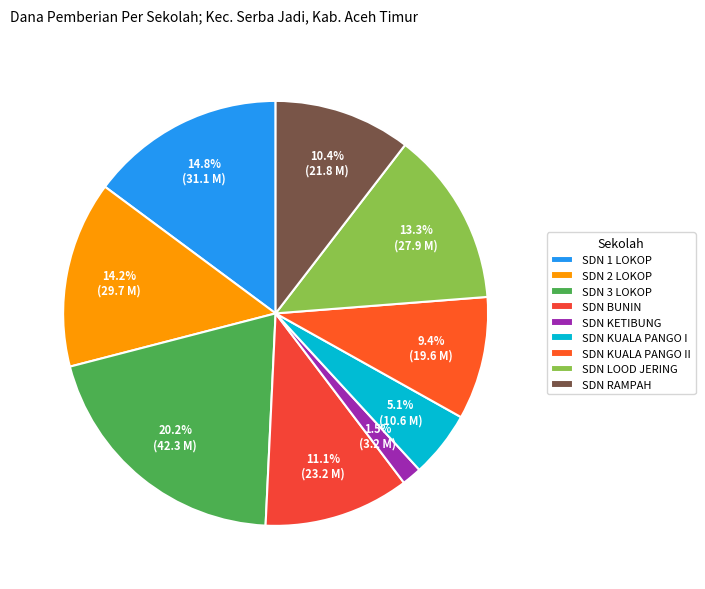

Combined, what portion of the pie is SDN RAMPAH and SDN 2 LOKOP?

24.6%